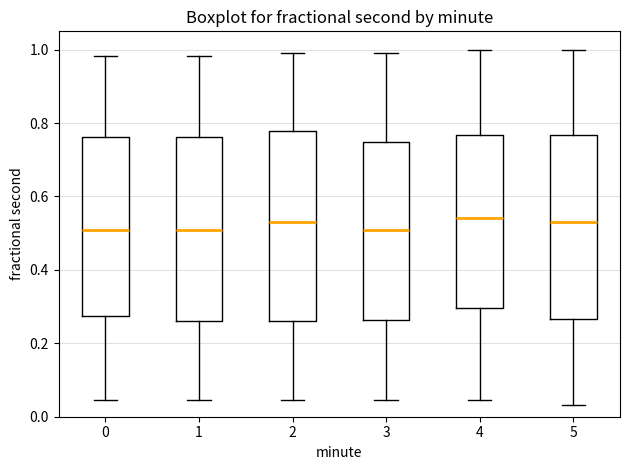

Reading left to right, transcribe this box plot: for each box, give where its median line is, the range the box spans, and where its two whiskers end, as read against the y-axis. The values are not printed on the chart, so give them approximately, as read against the axis.

0: median 0.50, box 0.28 to 0.76, whiskers 0.04 to 0.98
1: median 0.50, box 0.26 to 0.76, whiskers 0.04 to 0.98
2: median 0.52, box 0.26 to 0.78, whiskers 0.04 to 1.00
3: median 0.50, box 0.26 to 0.74, whiskers 0.04 to 1.00
4: median 0.54, box 0.30 to 0.76, whiskers 0.04 to 1.00
5: median 0.52, box 0.26 to 0.76, whiskers 0.04 to 1.00